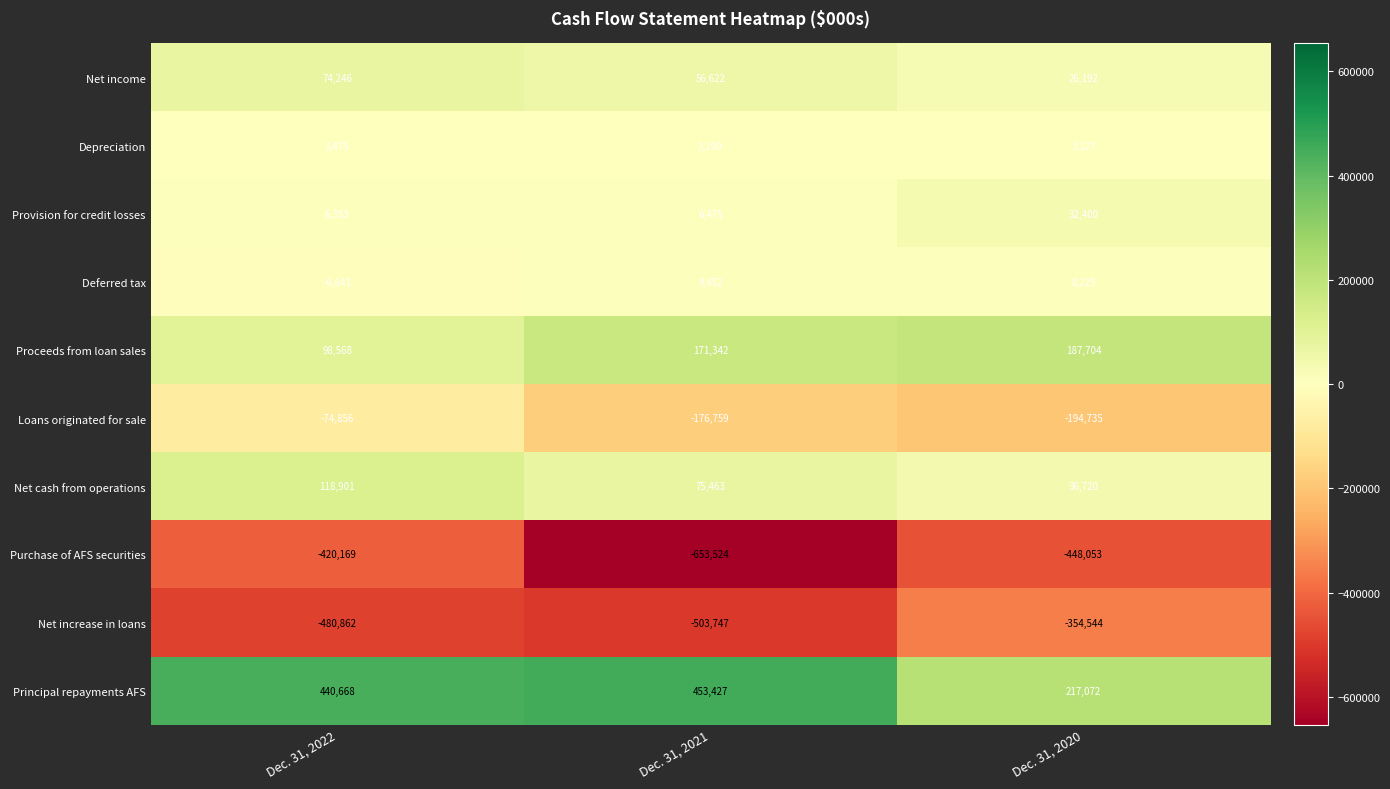

What is the highest value of the Proceeds from loan sales series?

187704